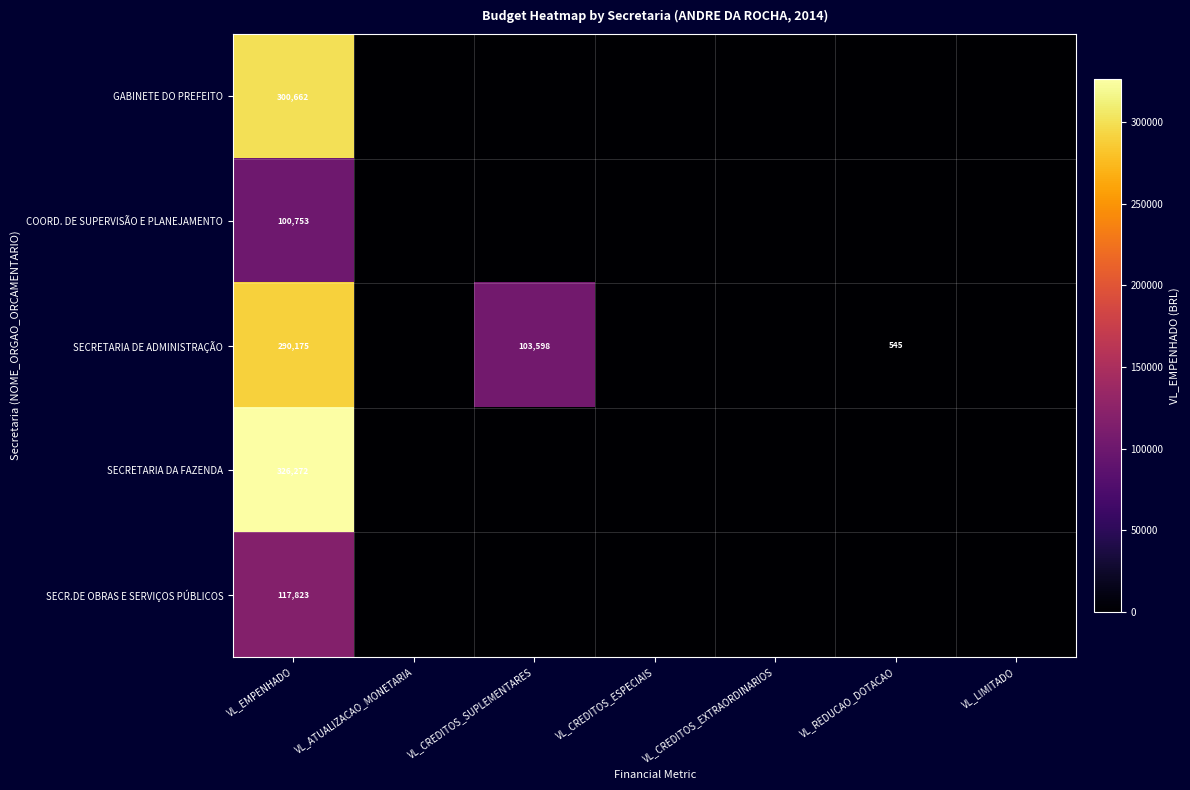

At how many categories does at least one series exceed 155833?

1